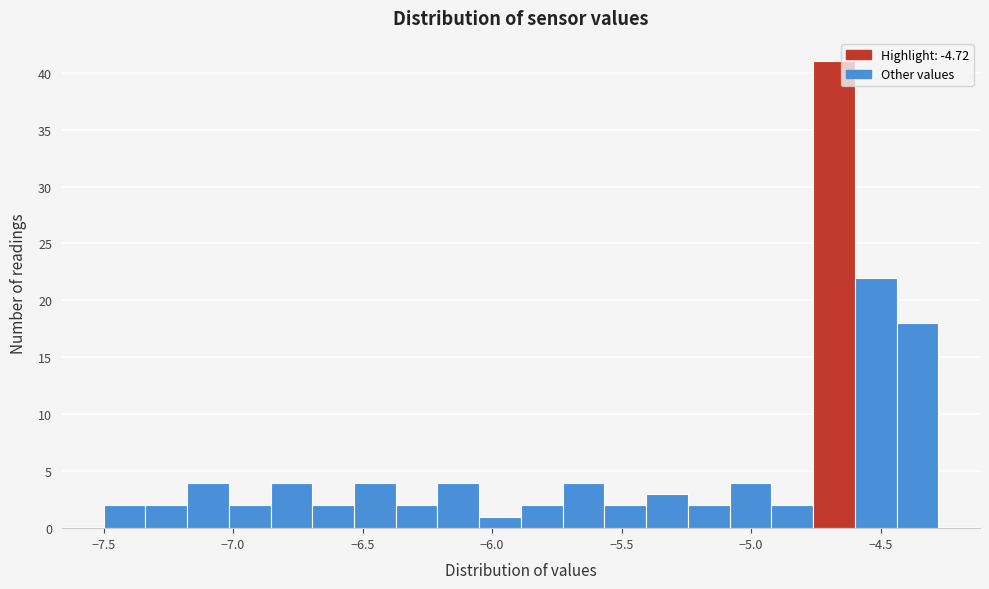

Read against the x-axis, roughly where is the centre of the tallest bar?

-4.70